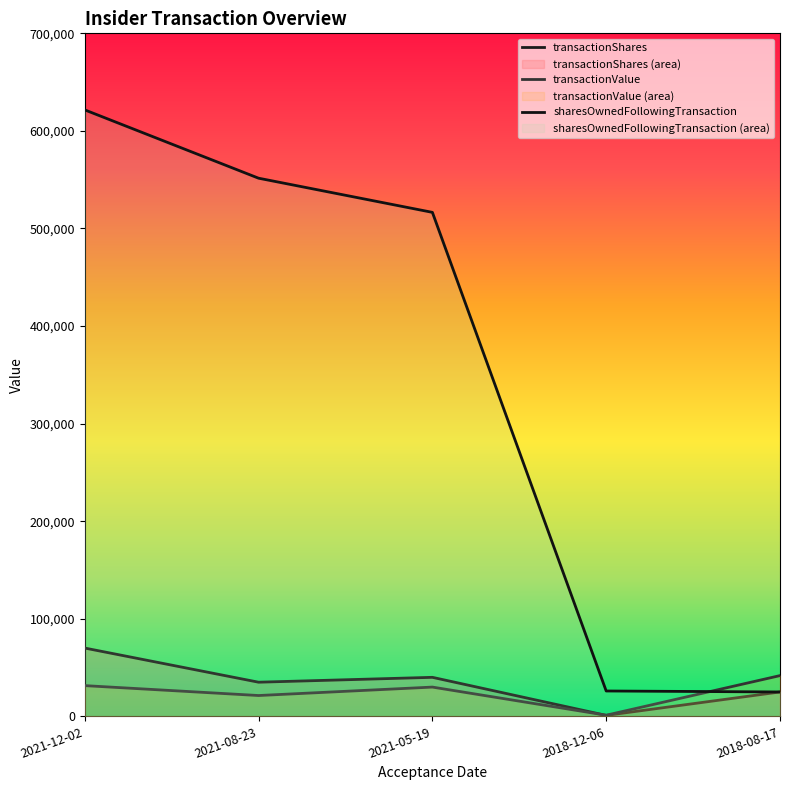

Count the number of data series in this chart.

3